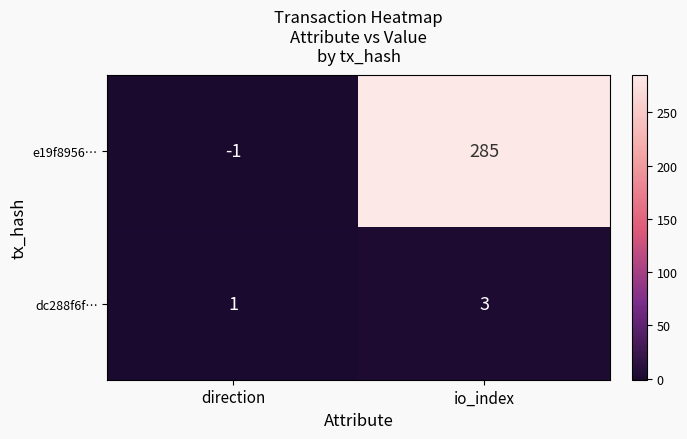

Reading left to right, list all the values displayed in this chart.

e19f8956…: -1	285
dc288f6f…: 1	3